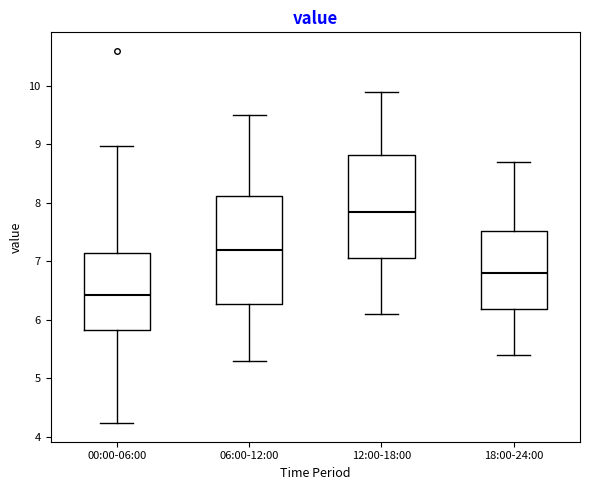

Which box's median line is the lowest?

00:00-06:00